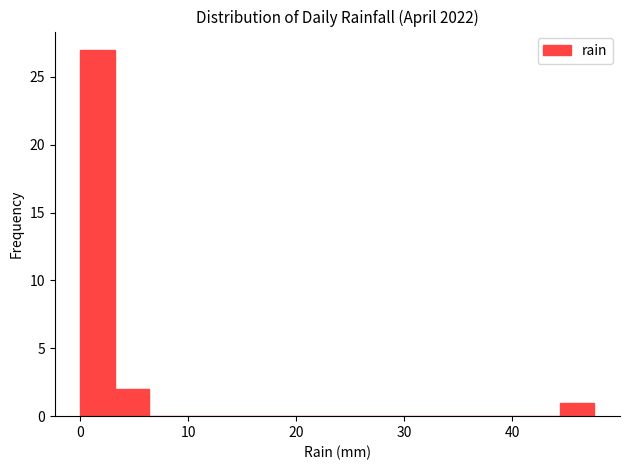

Around what value on the x-axis is the tallest bar? Give the approximate position of its centre, as read against the axis.

2